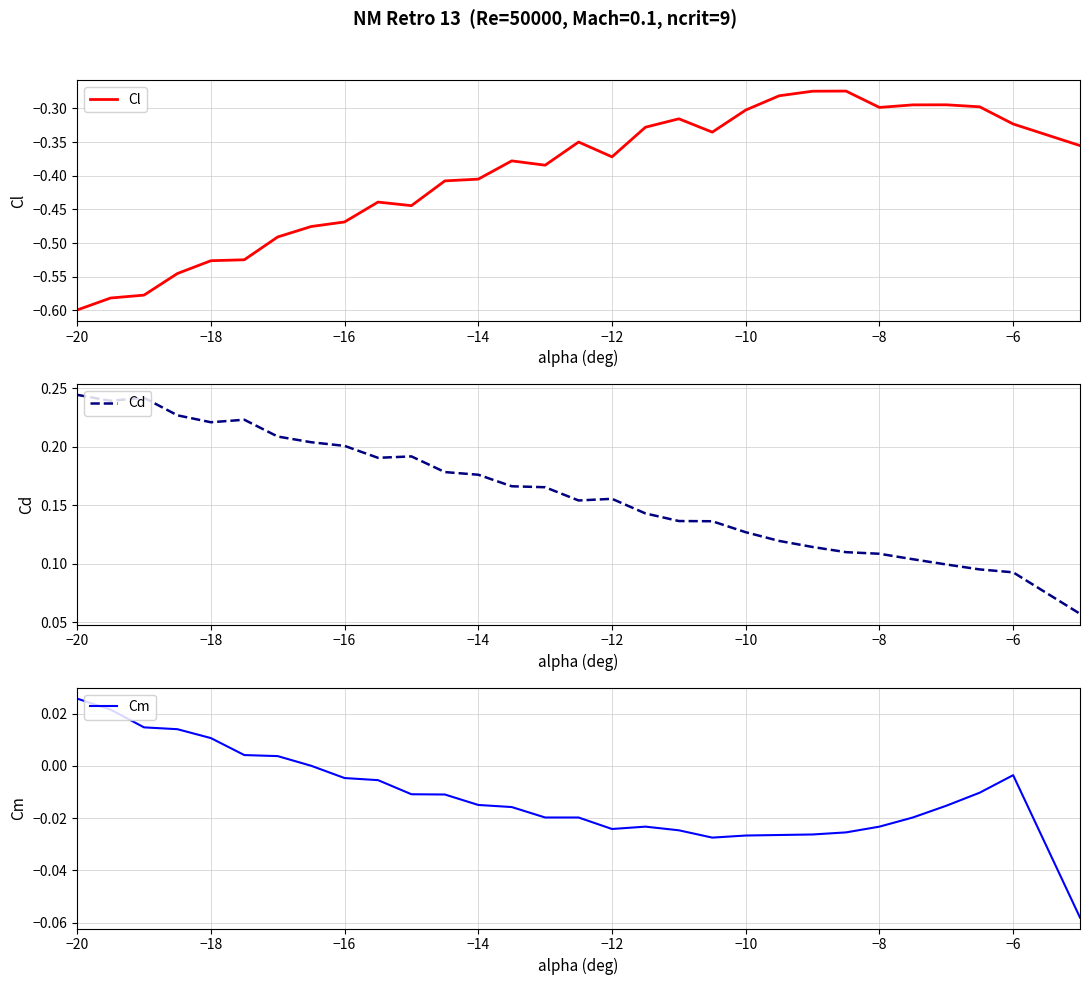

Reading left to right, extract all data points from this chart.

Cl: -0.6	-0.6	-0.6	-0.5	-0.5	-0.5	-0.5	-0.5	-0.5	-0.4	-0.4	-0.4	-0.4	-0.4	-0.4	-0.3	-0.4	-0.3	-0.3	-0.3	-0.3	-0.3	-0.3	-0.3	-0.3	-0.3	-0.3	-0.3	-0.3	-0.4
Cd: 0.2	0.2	0.2	0.2	0.2	0.2	0.2	0.2	0.2	0.2	0.2	0.2	0.2	0.2	0.2	0.2	0.2	0.1	0.1	0.1	0.1	0.1	0.1	0.1	0.1	0.1	0.1	0.1	0.1	0.1
Cm: 0.0	0.0	0.0	0.0	0.0	0.0	0.0	0.0	-0.0	-0.0	-0.0	-0.0	-0.0	-0.0	-0.0	-0.0	-0.0	-0.0	-0.0	-0.0	-0.0	-0.0	-0.0	-0.0	-0.0	-0.0	-0.0	-0.0	-0.0	-0.1